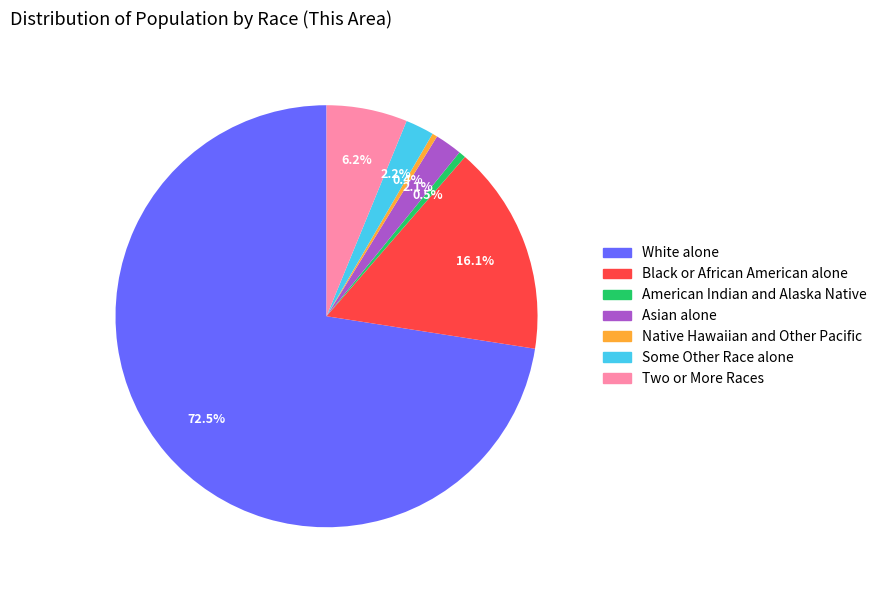

How many slices are in this pie chart?

7